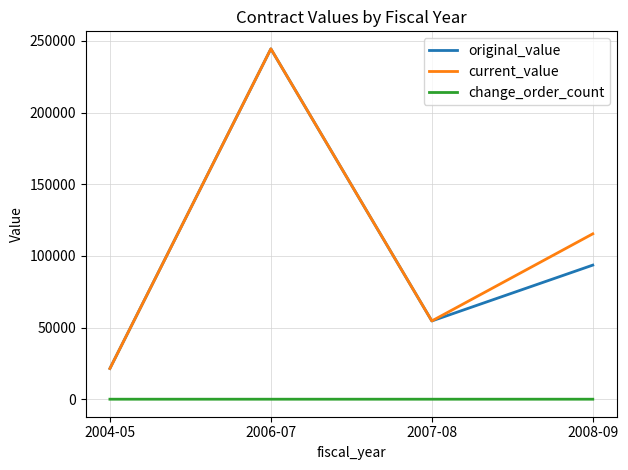

True or false: original_value has more than 2 interior local peaks.

False